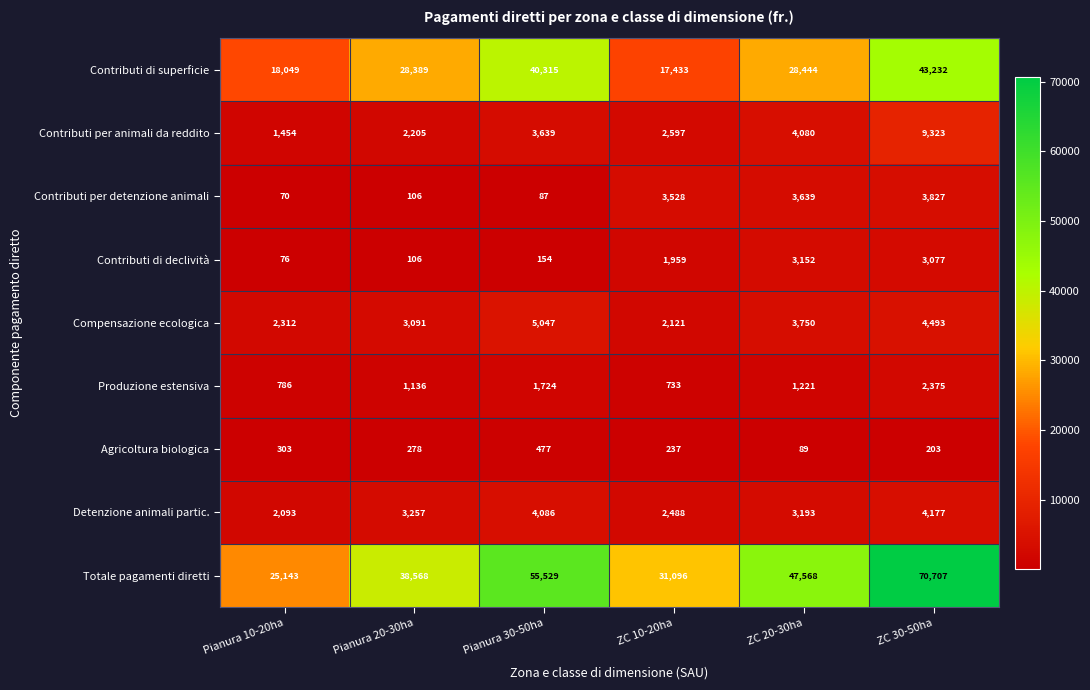

What is the difference between the second highest and second lowest values in the Contributi di superficie series?

22266